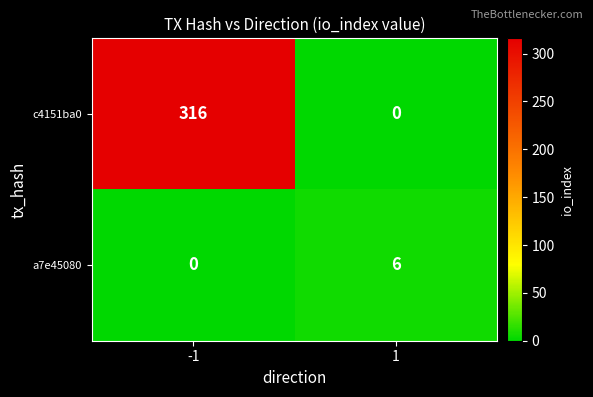

The a7e45080 series shows 6 at 1. True or false?

True